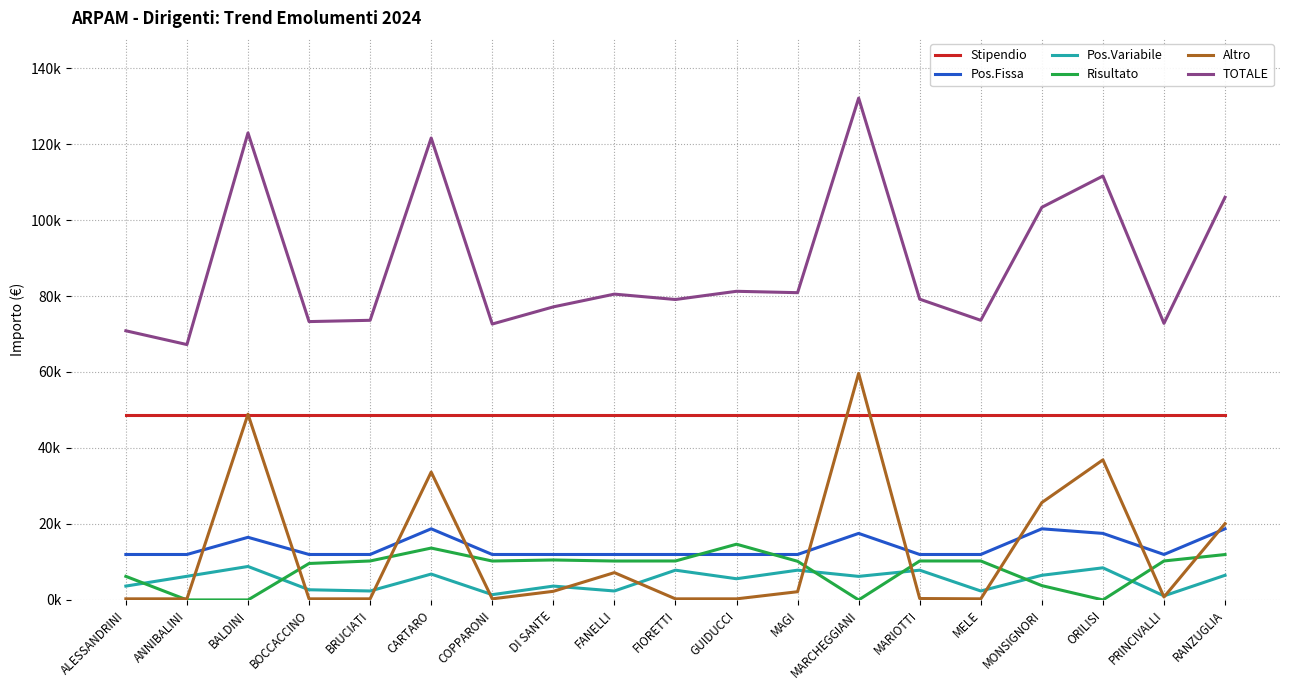

What is the label of the 16th point from the left?

MONSIGNORI